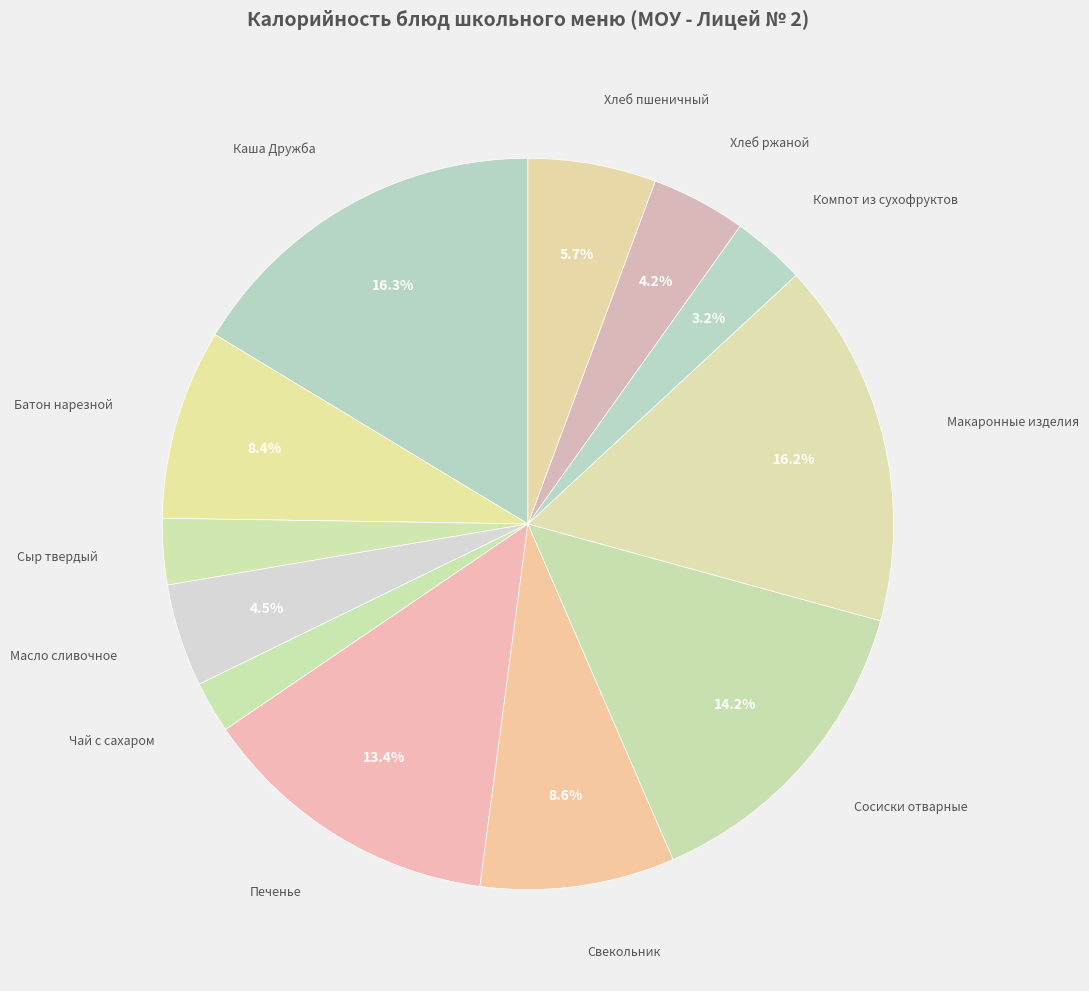

How many segments does this pie chart have?

12